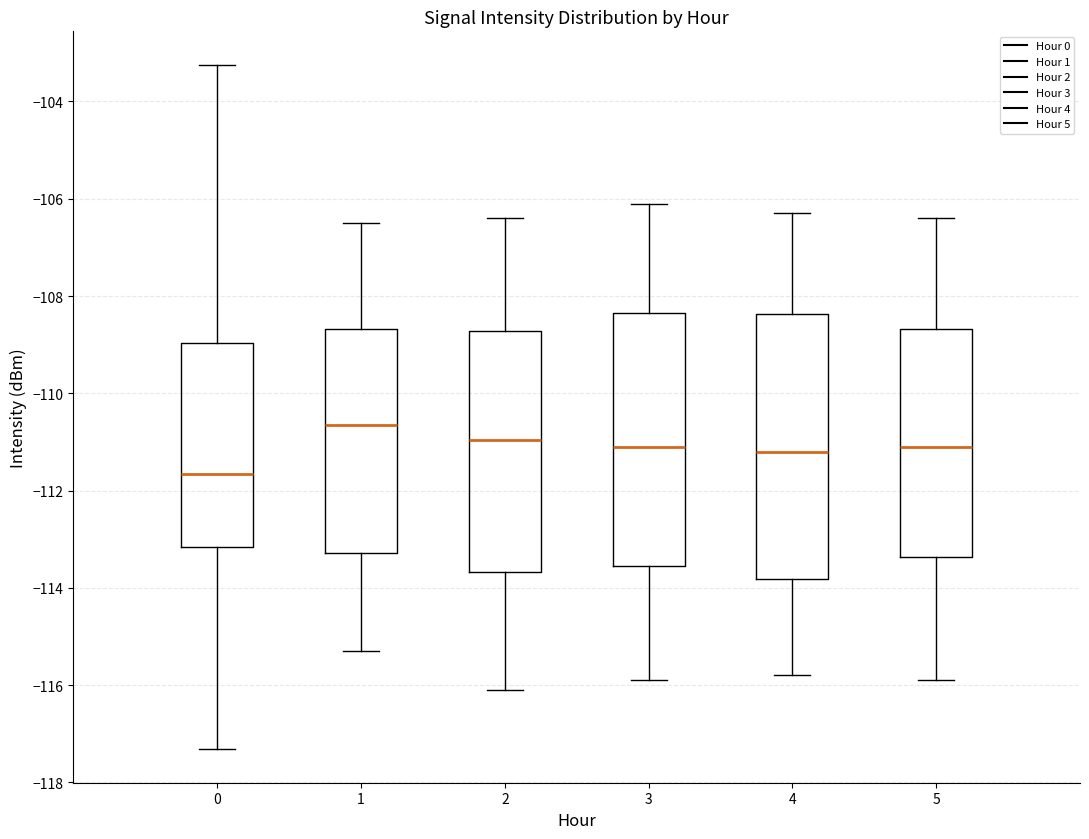

Reading left to right, transcribe this box plot: for each box, give where its median line is, the range the box spans, and where its two whiskers end, as read against the y-axis. The values are not printed on the chart, so give them approximately, as read against the axis.

0: median -111.6, box -113.2 to -109.0, whiskers -117.4 to -103.2
1: median -110.6, box -113.2 to -108.6, whiskers -115.2 to -106.4
2: median -111.0, box -113.6 to -108.8, whiskers -116.0 to -106.4
3: median -111.0, box -113.6 to -108.4, whiskers -115.8 to -106.0
4: median -111.2, box -113.8 to -108.4, whiskers -115.8 to -106.2
5: median -111.0, box -113.4 to -108.6, whiskers -115.8 to -106.4